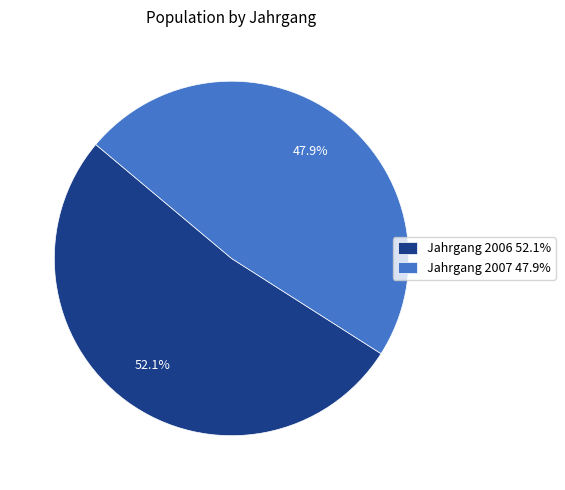

Between Jahrgang 2006 52.1% and Jahrgang 2007 47.9%, which is larger?

Jahrgang 2006 52.1%